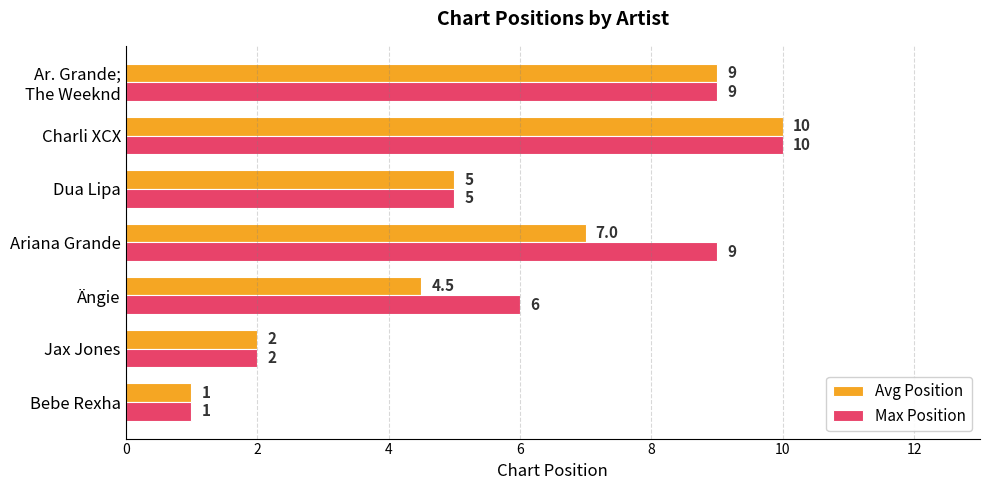

The value of Avg Position at Jax Jones is 2.0. True or false?

True